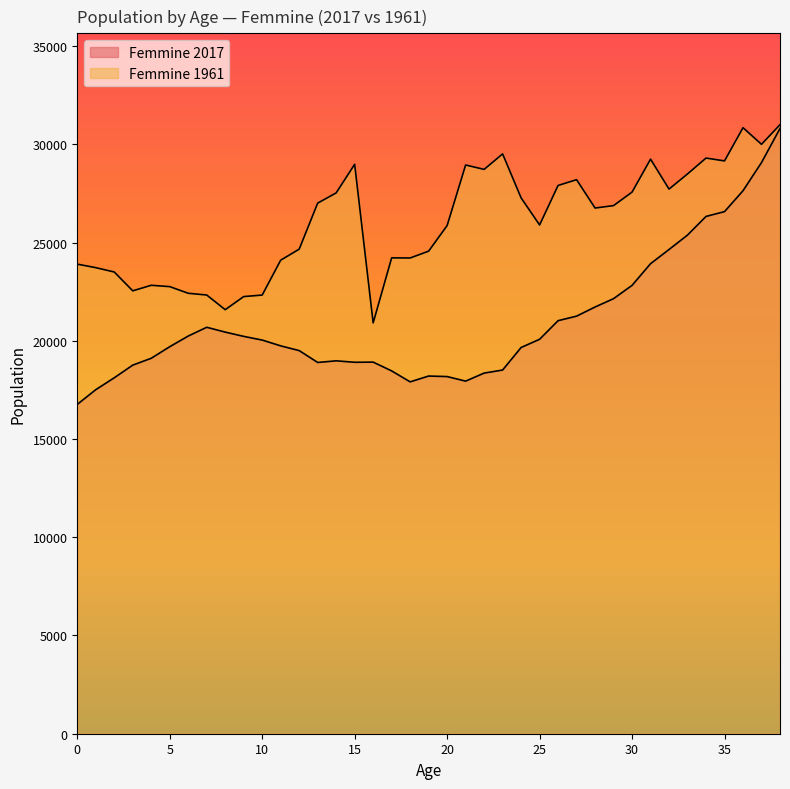

Between 21 and 29, which series saw the biggest shift?

Femmine 2017